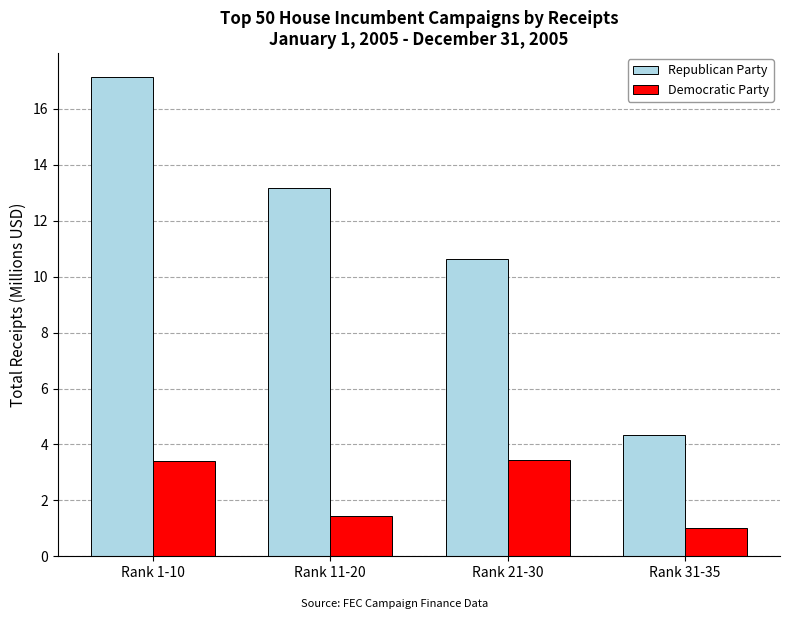

What position from the left is Rank 21-30?

3